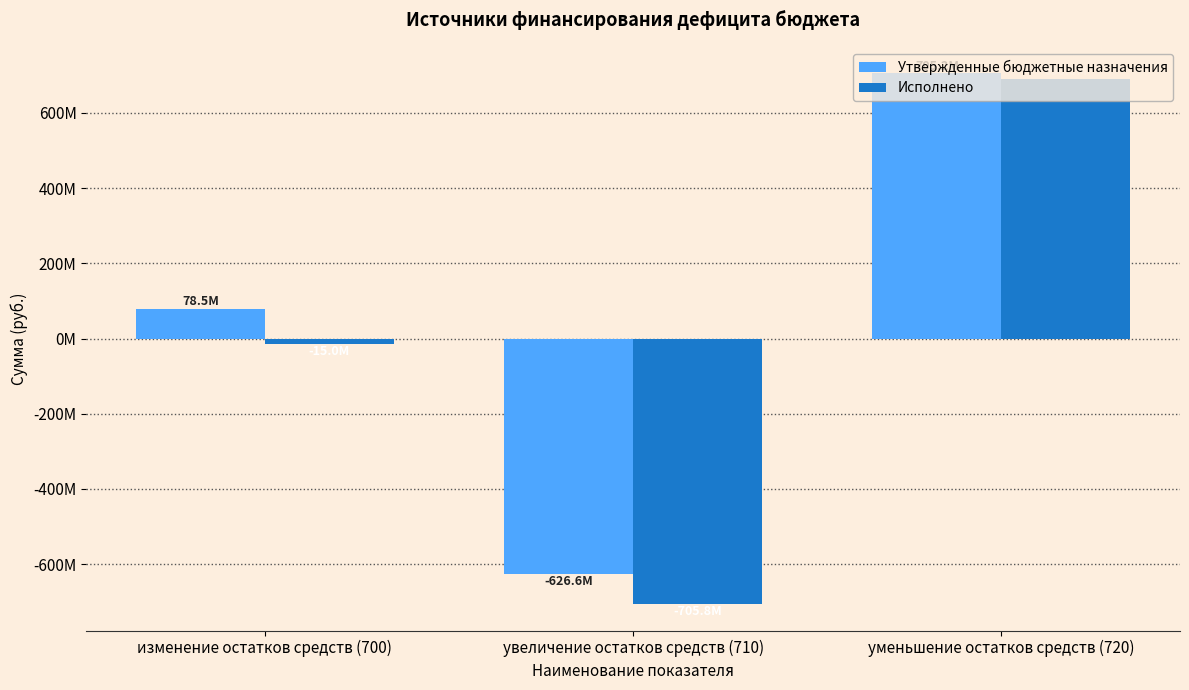

Which category has the lowest value in the Утвержденные бюджетные назначения series?

увеличение остатков средств (710)